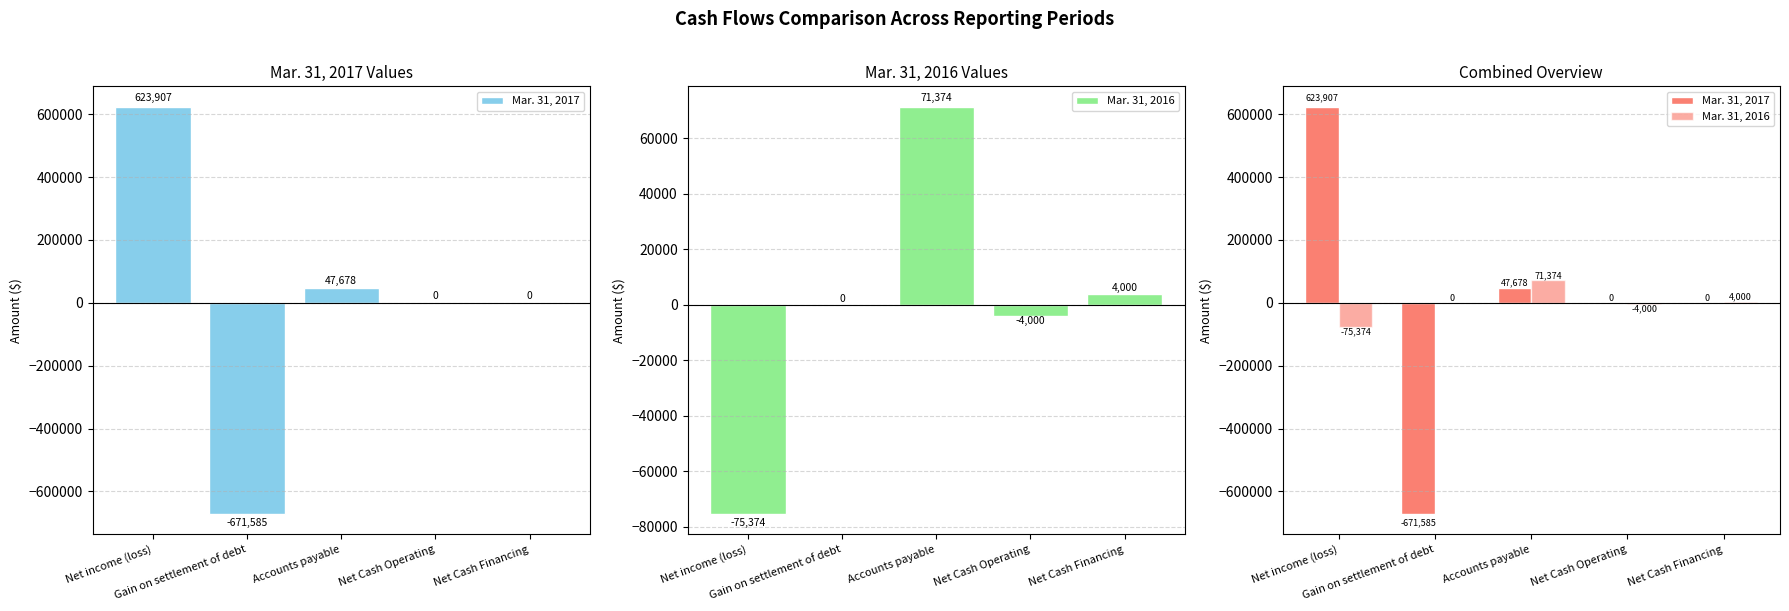

Reading left to right, list all the values displayed in this chart.

Mar. 31, 2017: 623907	-671585	47678	0	0
Mar. 31, 2016: -75374	0	71374	-4000	4000